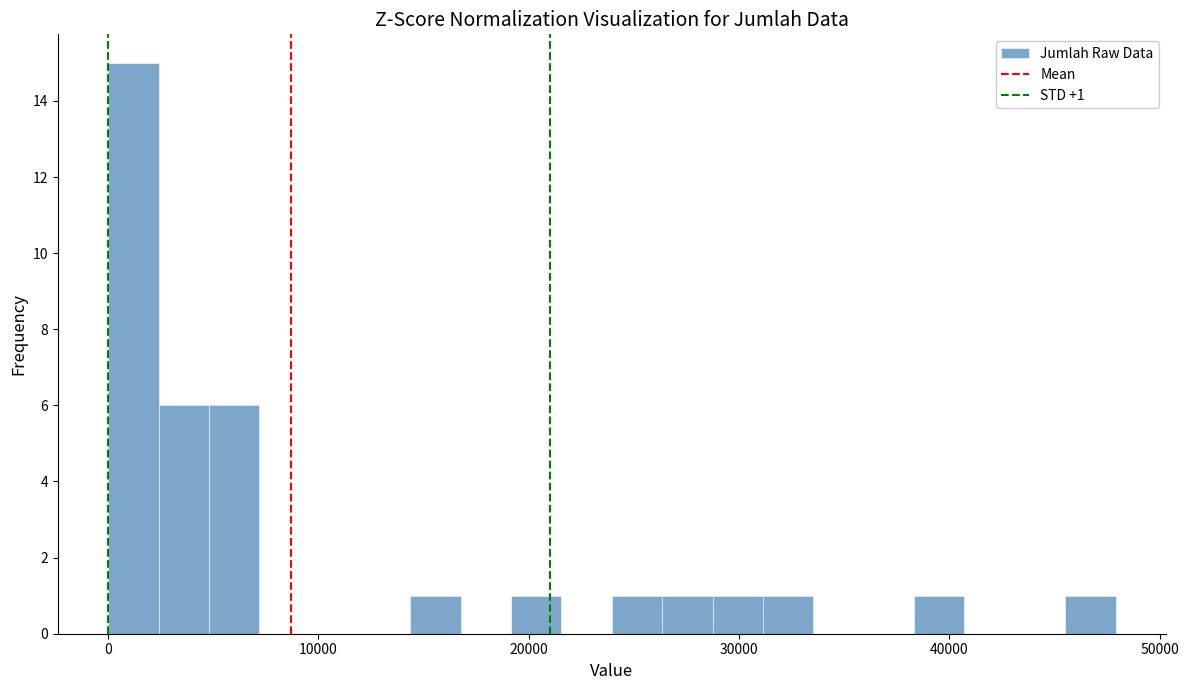

Around what value on the x-axis is the tallest bar? Give the approximate position of its centre, as read against the axis.

1000